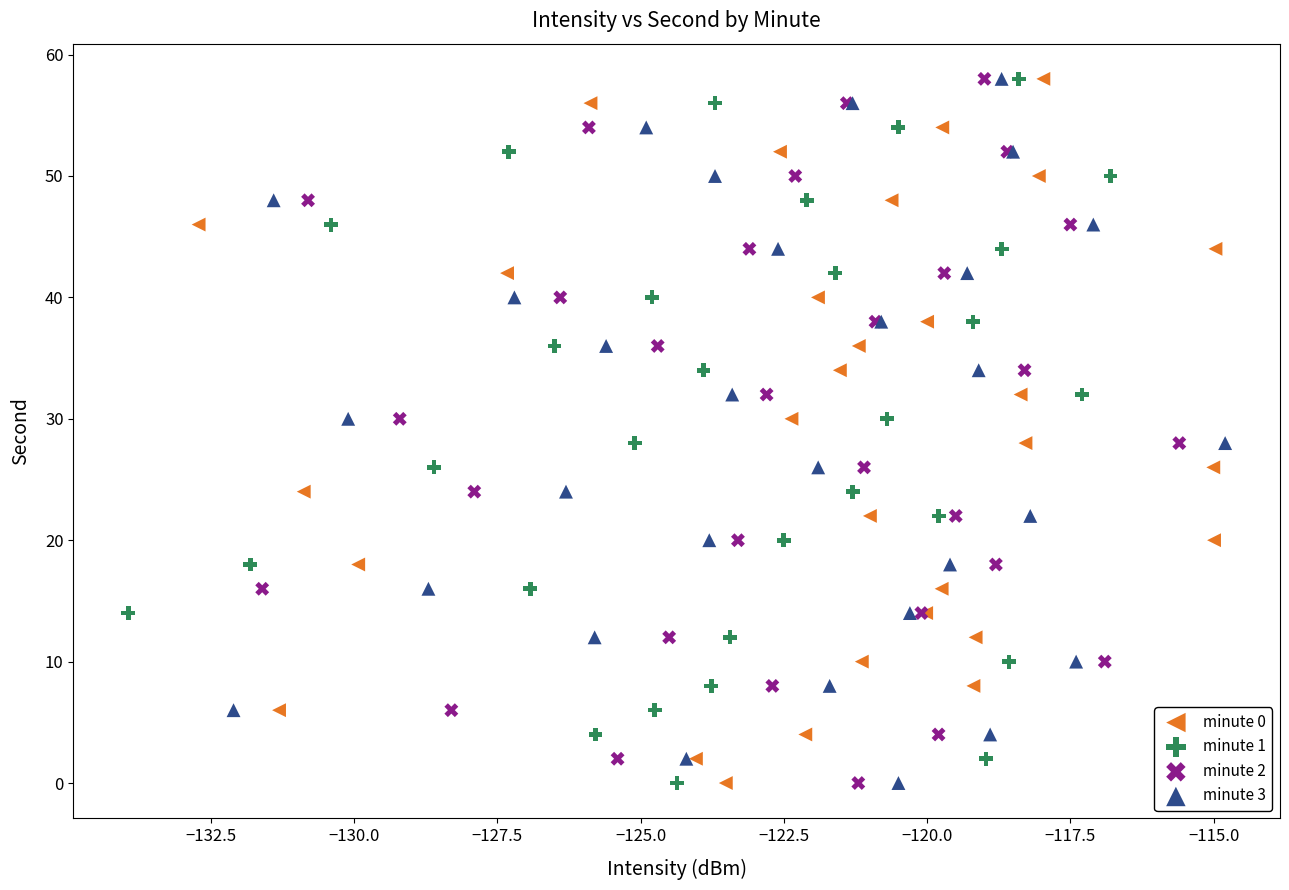

What are all the series names shown in the legend?

minute 0, minute 1, minute 2, minute 3